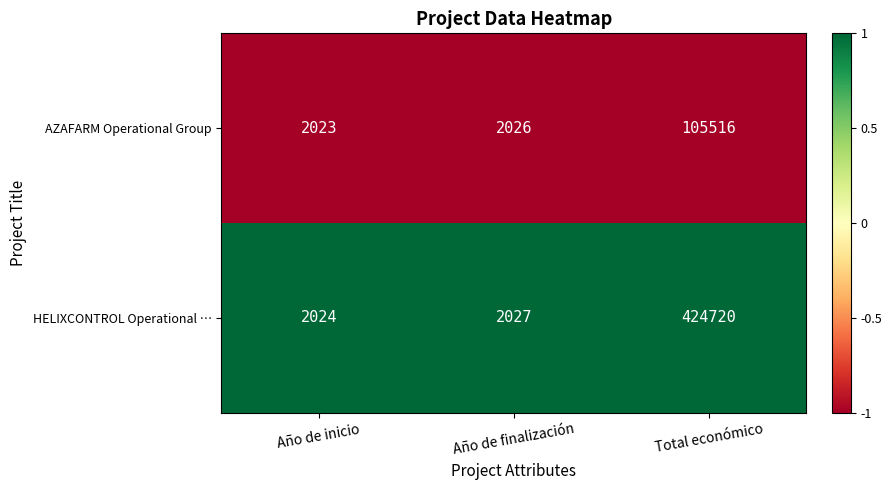

What is the maximum value shown in the chart?

424720